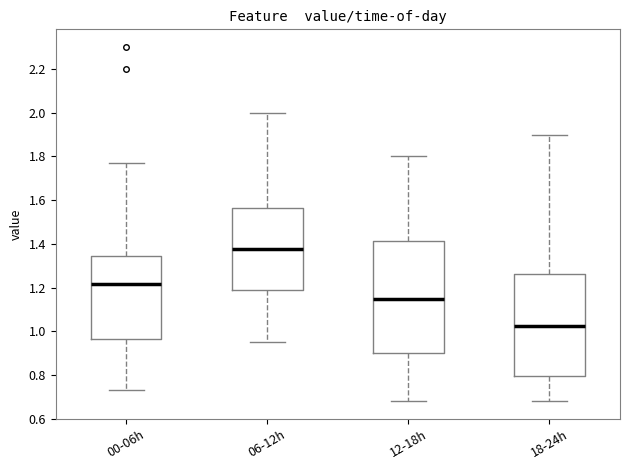

Which box has the highest median line?

06-12h